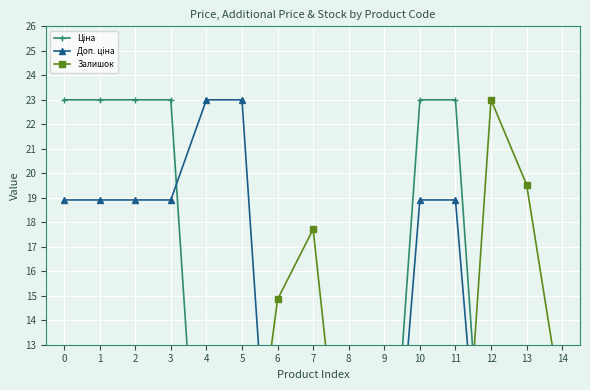

Rank the categories by Залишок value from highest to lowest.

12, 13, 7, 6, 14, 9, 8, 5, 4, 0, 10, 11, 2, 3, 1